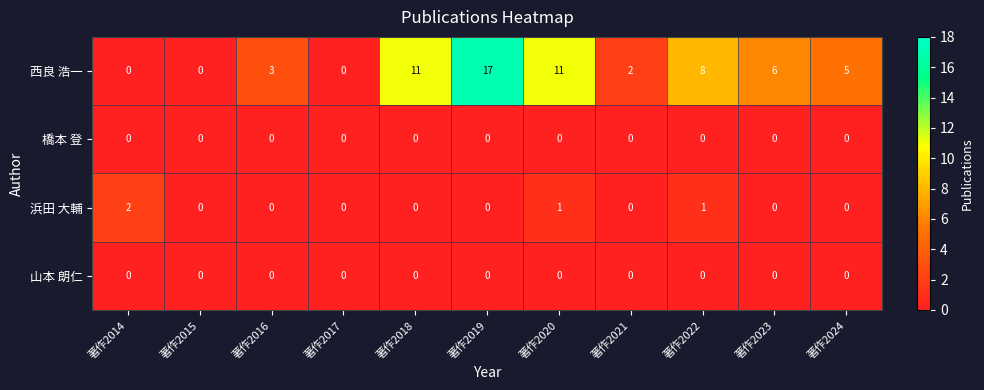

Is it true that 西良 浩一 equals 11 at 著作2014?

False